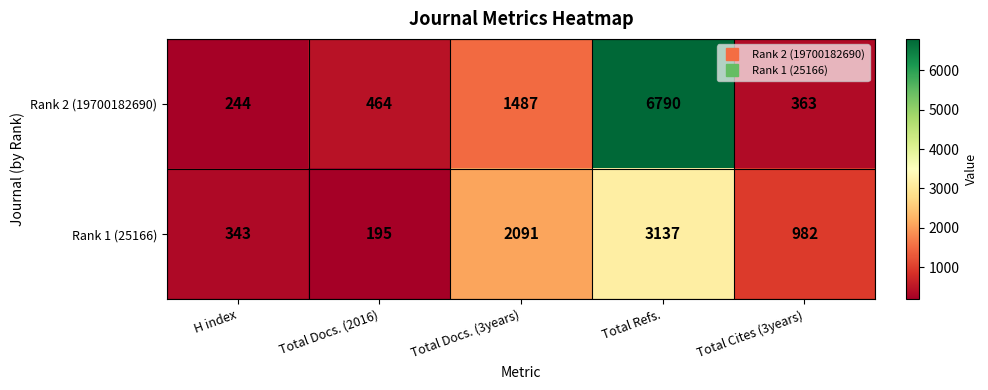

What is the difference between the Rank 1 (25166) values at Total Refs. and H index?

2794